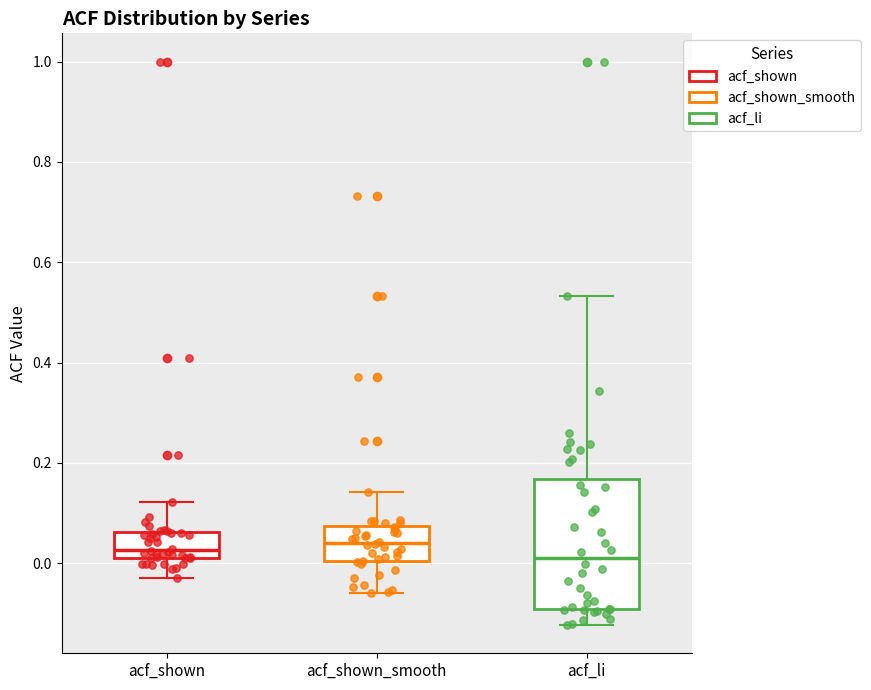

Comparing the boxes themselves (not the whiskers), which one is the tallest?

acf_li